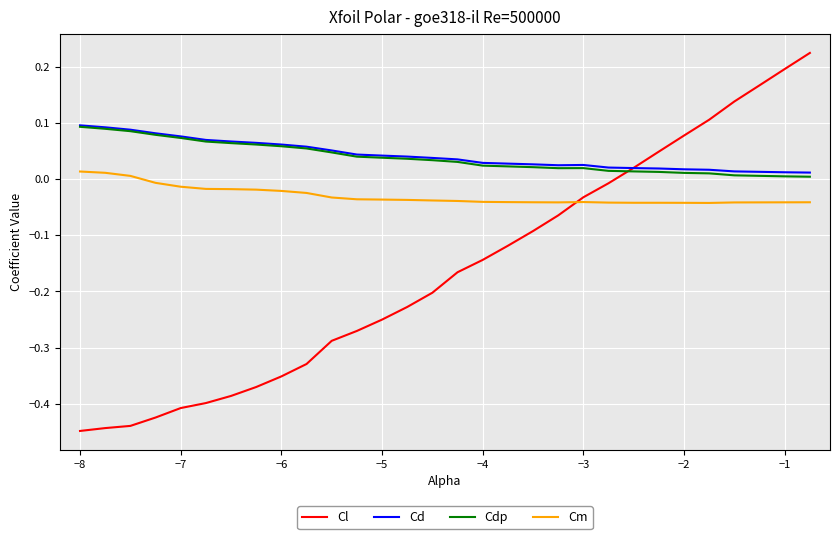

True or false: Cd and Cm cross at least once.

False